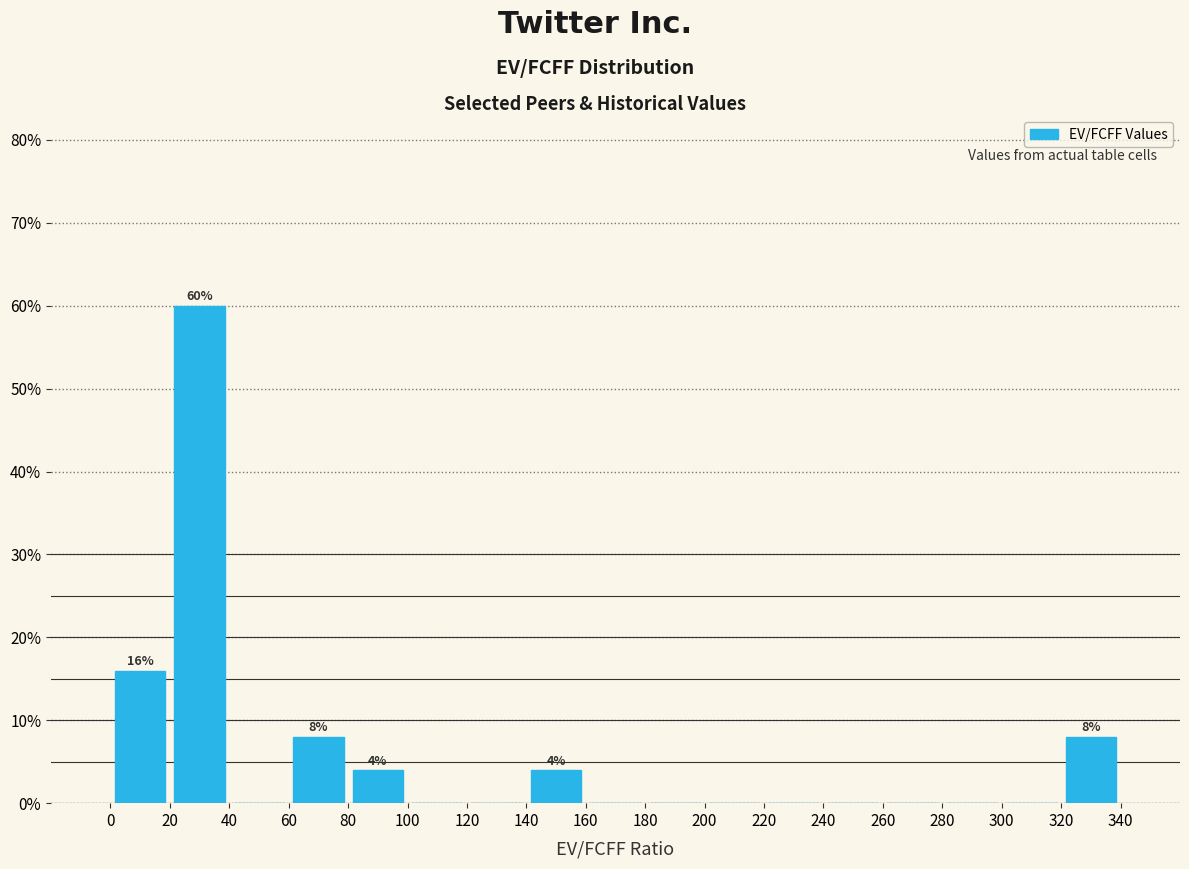

Over which range of the x-axis is the bar tallest?

20 to 40